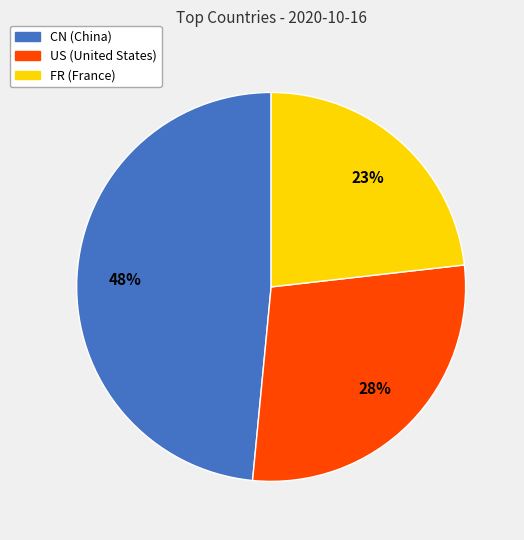

The FR slice represents 13% of the pie. True or false?

False